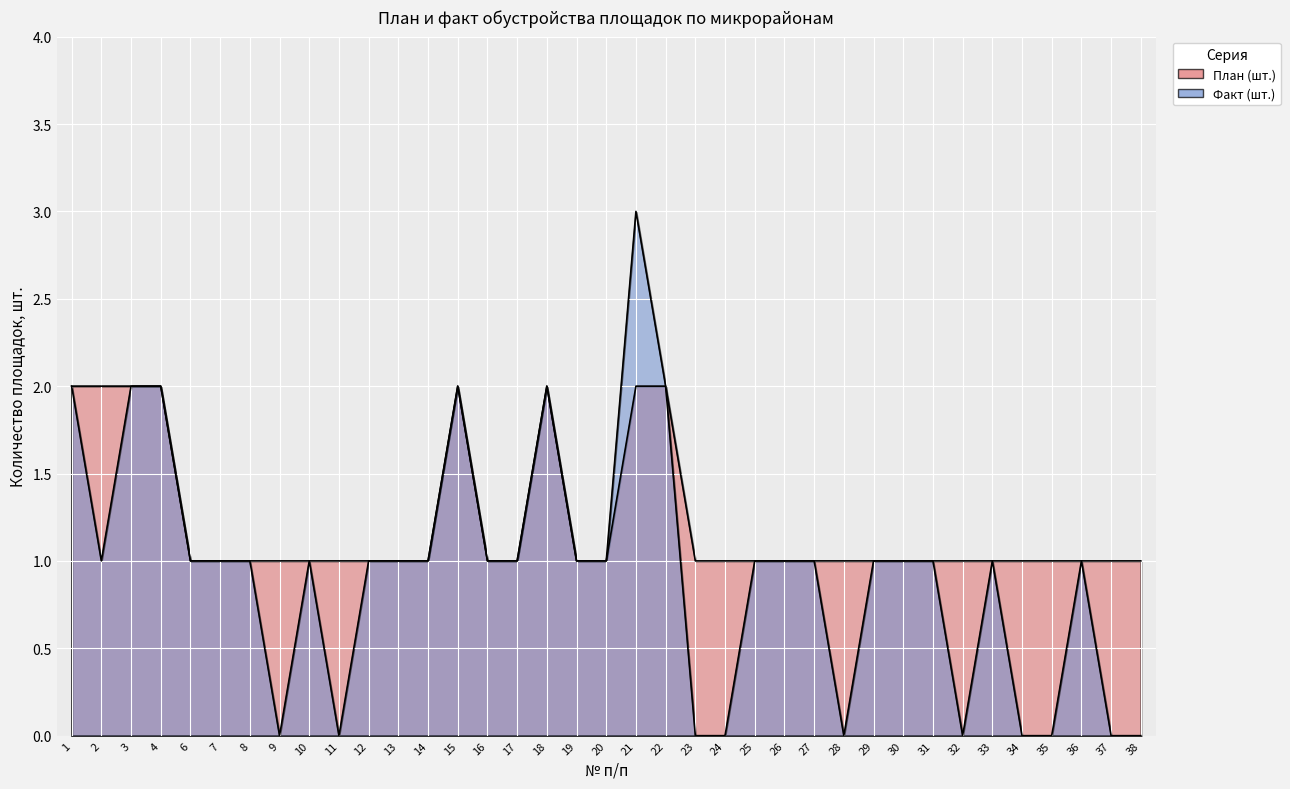

At which label is Факт (шт.) closest to 1?

2